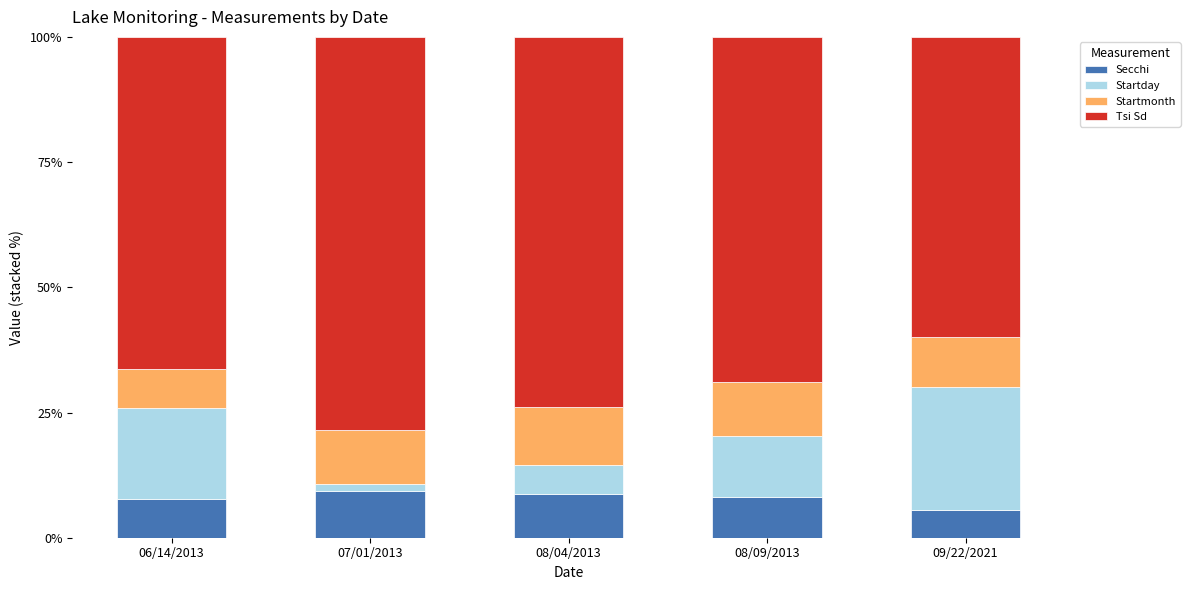

Are the bars grouped side by side (vs. stacked)?

No